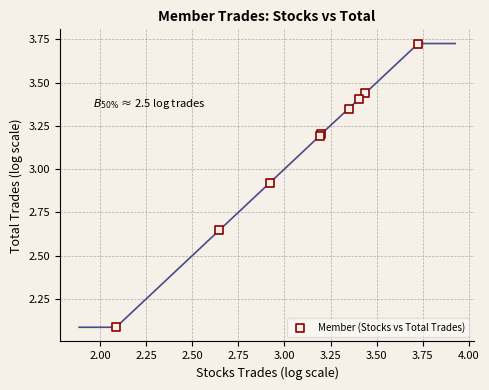

What Y value in the scatter plot is closest to 2?

2.1